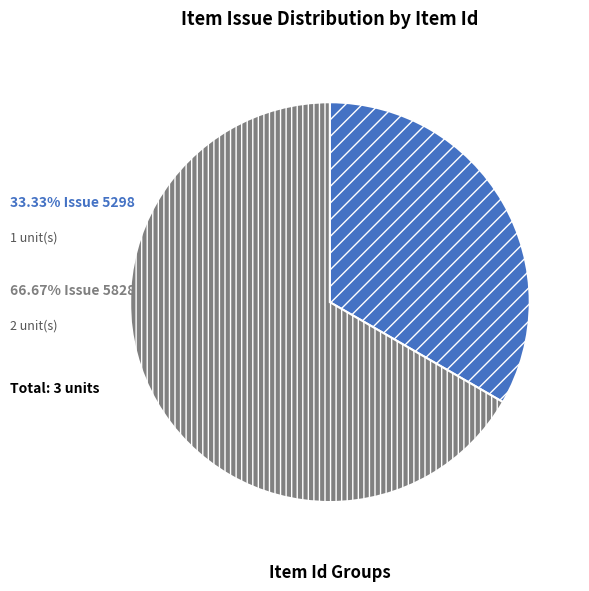

Is there any slice that represents more than half of the pie?

Yes